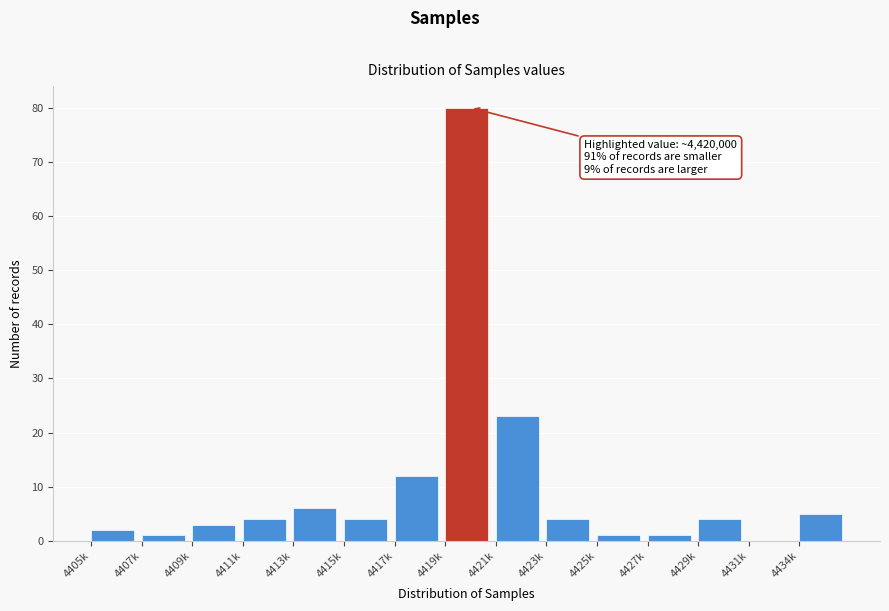

Reading left to right, transcribe all the data shown in this chart.

4405k=2	4407k=1	4409k=3	4411k=4	4413k=6	4415k=4	4417k=12	4419k=80	4421k=23	4423k=4	4425k=1	4427k=1	4429k=4	4431k=0	4434k=5